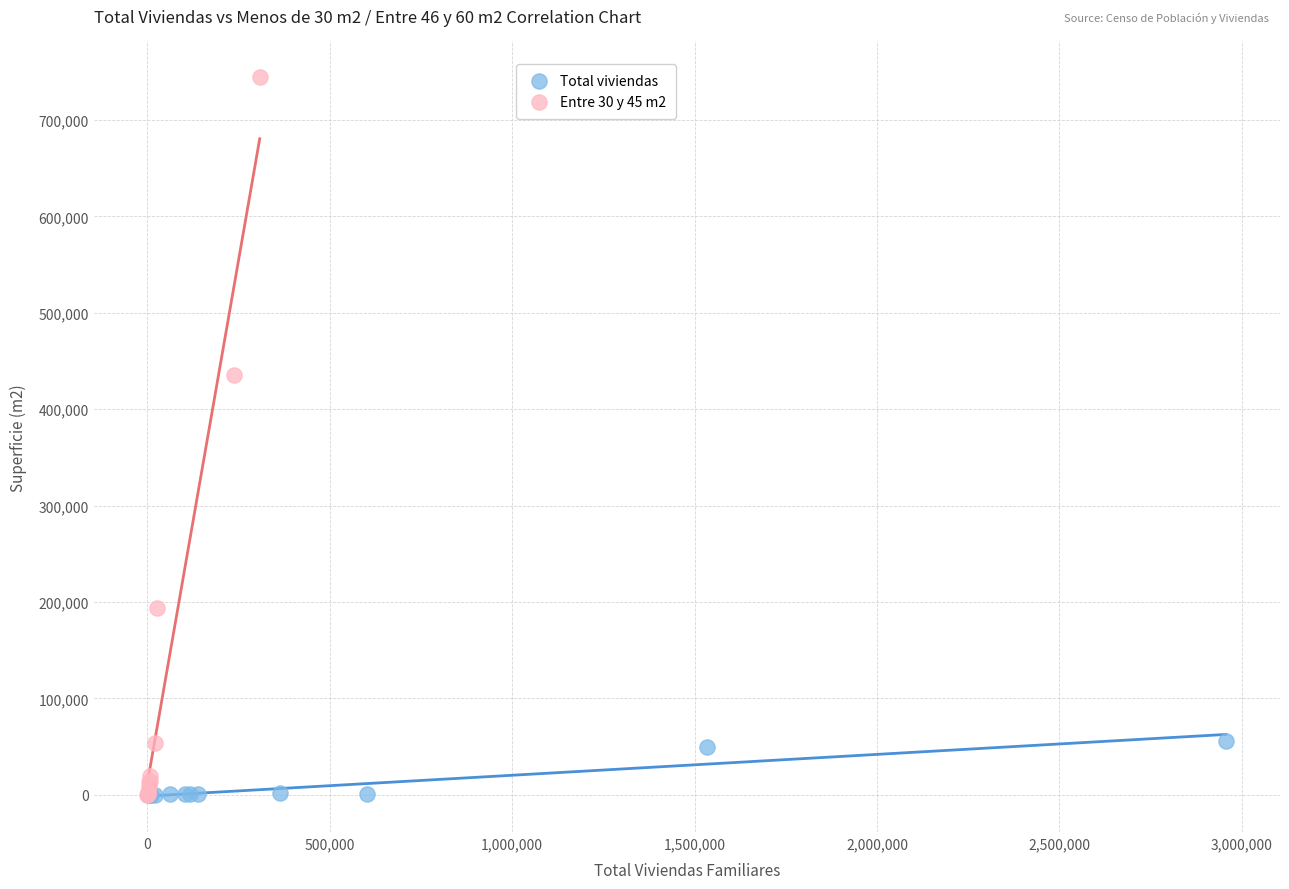

Which series has the widest spread of Y values?

Entre 30 y 45 m2